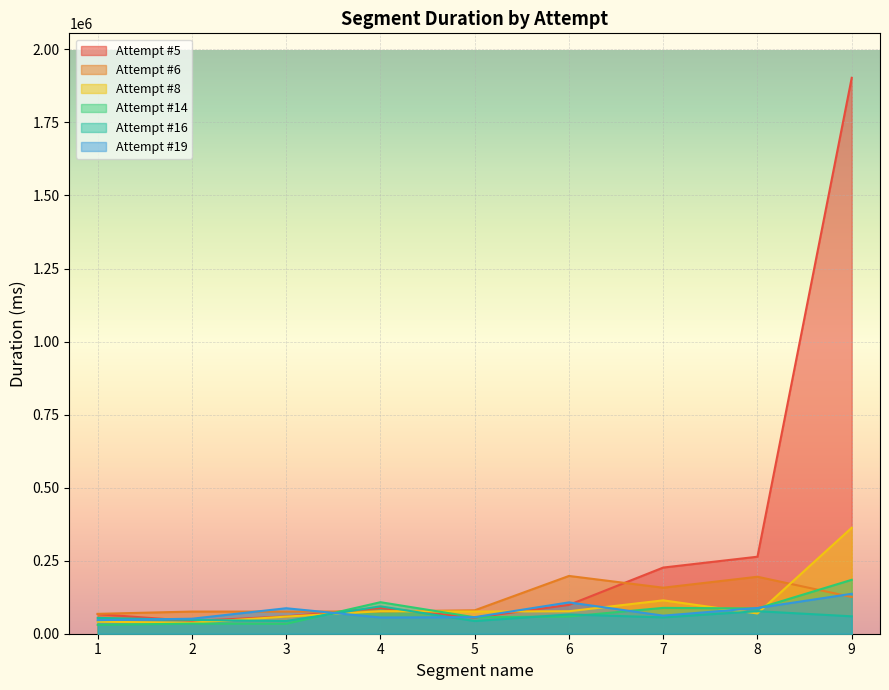

What is the value of the Attempt #6 point at the 2nd from the left?

75837